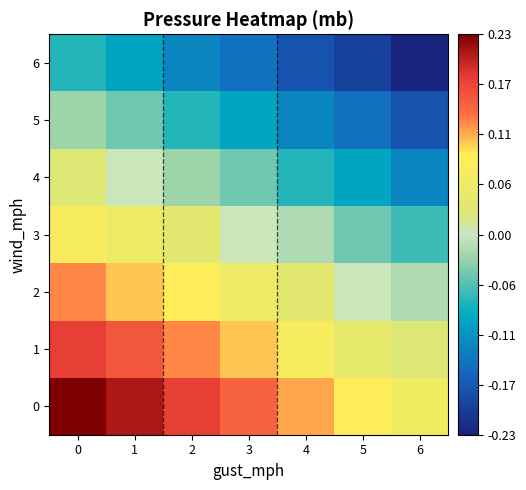

Reading left to right, list all the values displayed in this chart.

0: 0=0.2	1=0.2	2=0.2	3=0.1	4=0.1	5=0.1	6=0.1
1: 0=0.2	1=0.2	2=0.1	3=0.1	4=0.1	5=0.0	6=0.0
2: 0=0.1	1=0.1	2=0.1	3=0.1	4=0.0	5=0.0	6=-0.0
3: 0=0.1	1=0.1	2=0.0	3=0.0	4=-0.0	5=-0.0	6=-0.1
4: 0=0.0	1=0.0	2=-0.0	3=-0.0	4=-0.1	5=-0.1	6=-0.1
5: 0=-0.0	1=-0.0	2=-0.1	3=-0.1	4=-0.1	5=-0.1	6=-0.2
6: 0=-0.1	1=-0.1	2=-0.1	3=-0.1	4=-0.2	5=-0.2	6=-0.2